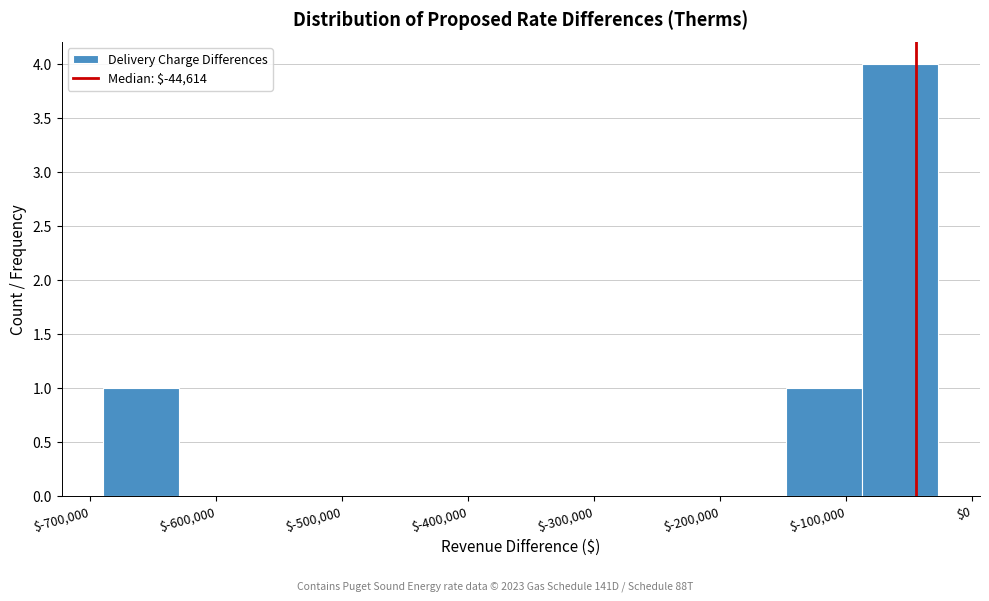

Reading left to right, list every bar in this chart as the range it spans on the x-axis followed by its height. Neither the bar edges nor the heights are printed on the chart, so give them approximately, as read against the axes.

-690000 to -630000: 1
-630000 to -570000: 0
-570000 to -510000: 0
-510000 to -450000: 0
-450000 to -390000: 0
-390000 to -330000: 0
-330000 to -270000: 0
-270000 to -210000: 0
-210000 to -150000: 0
-150000 to -90000: 1
-90000 to -30000: 4